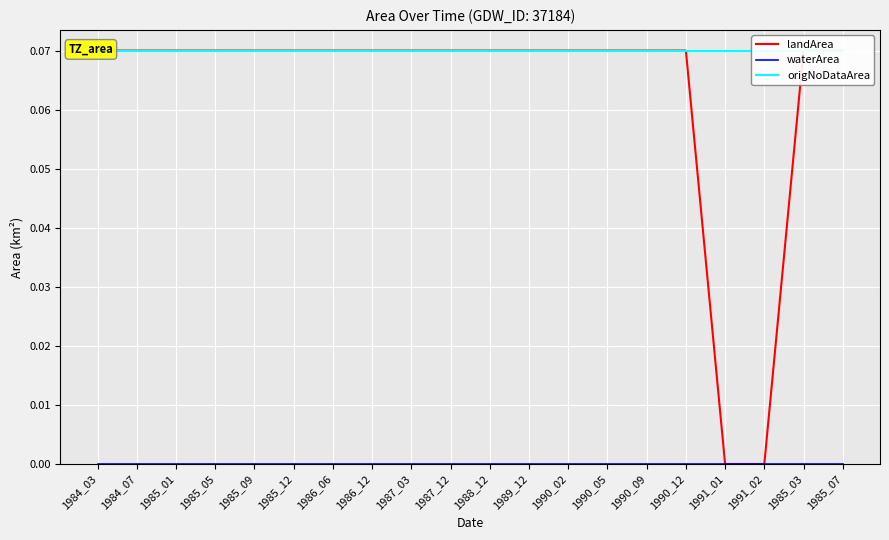

What is the total value across all series at 1991_01?

0.1